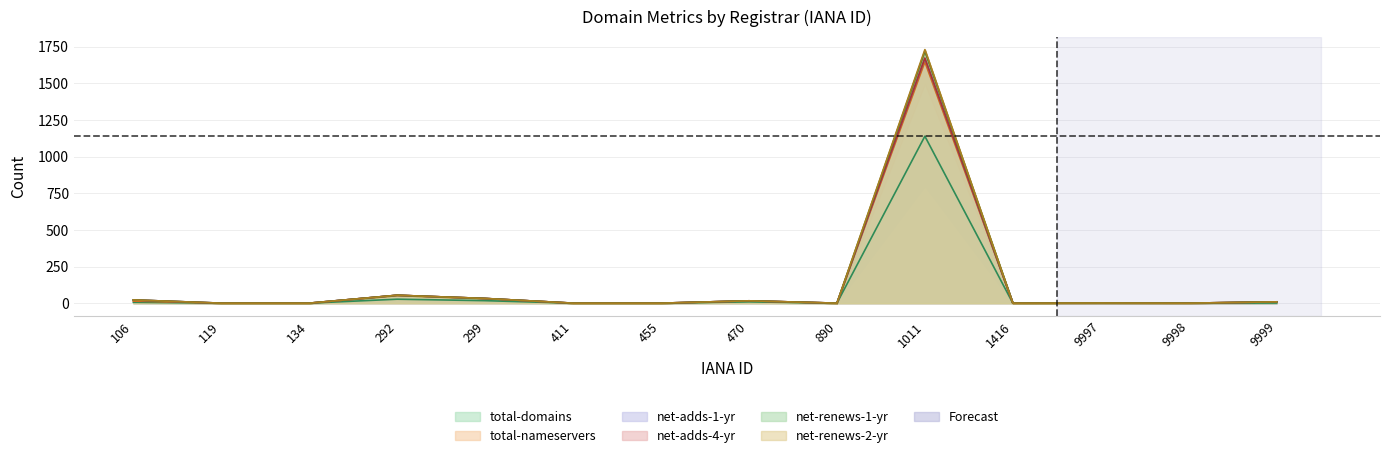

Which series changed the most between 106 and 134?

net-adds-4-yr